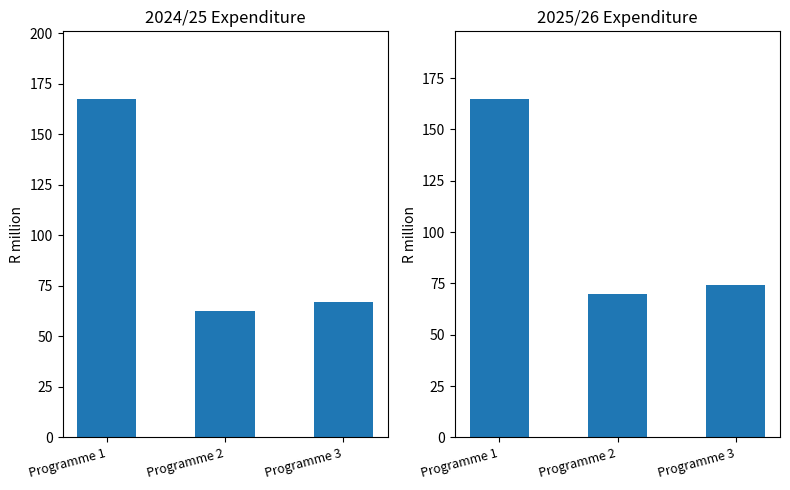

Which category has the lowest value in the 2024/25 series?

Programme 2